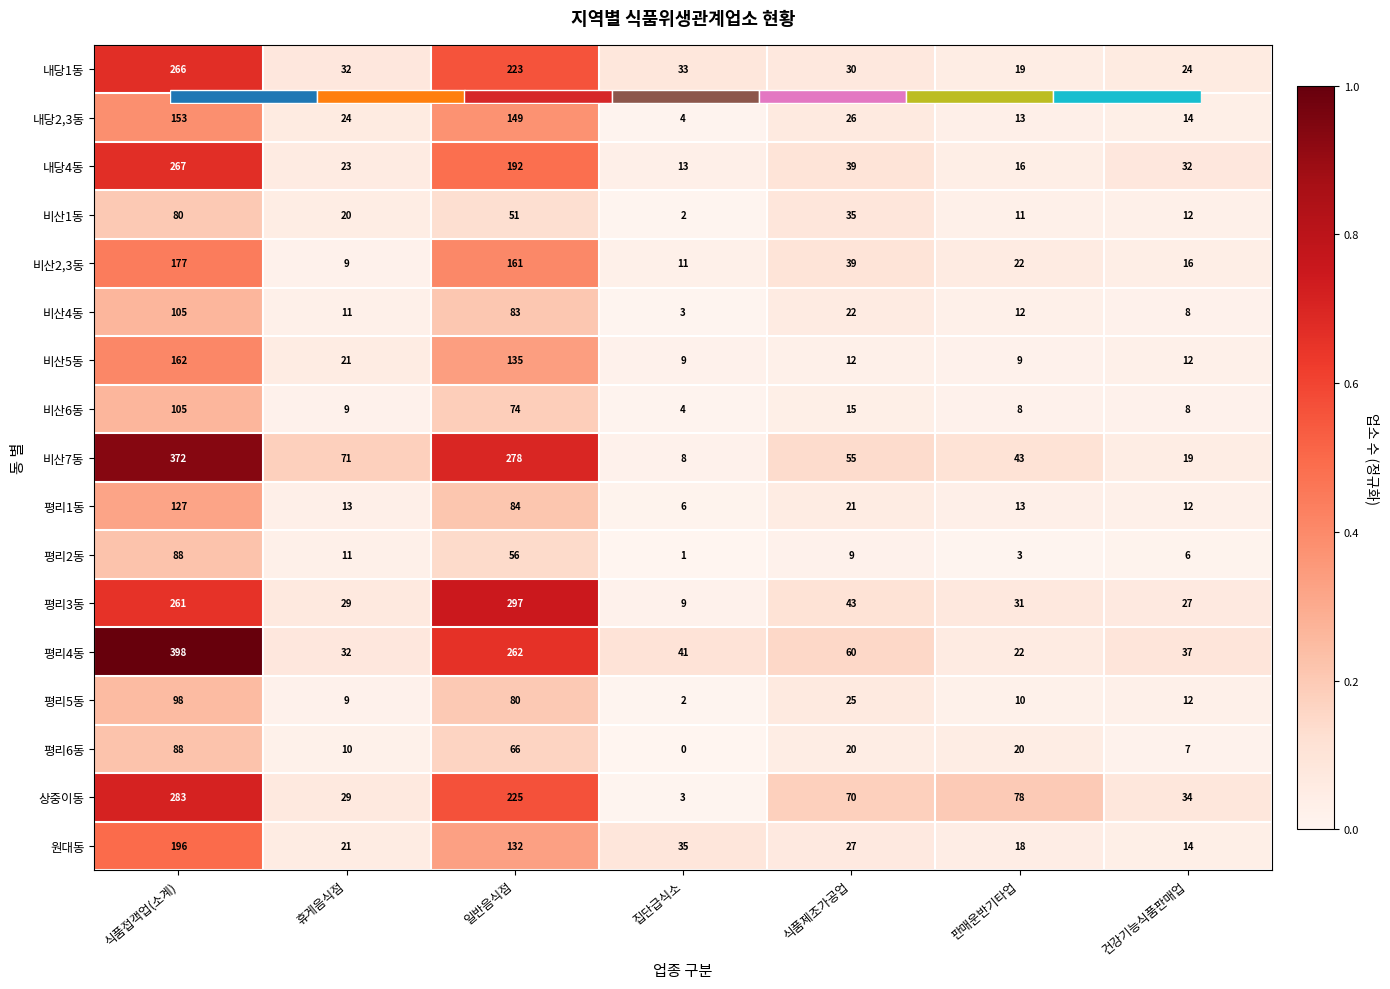

Which series has the largest total across all categories?

평리4동